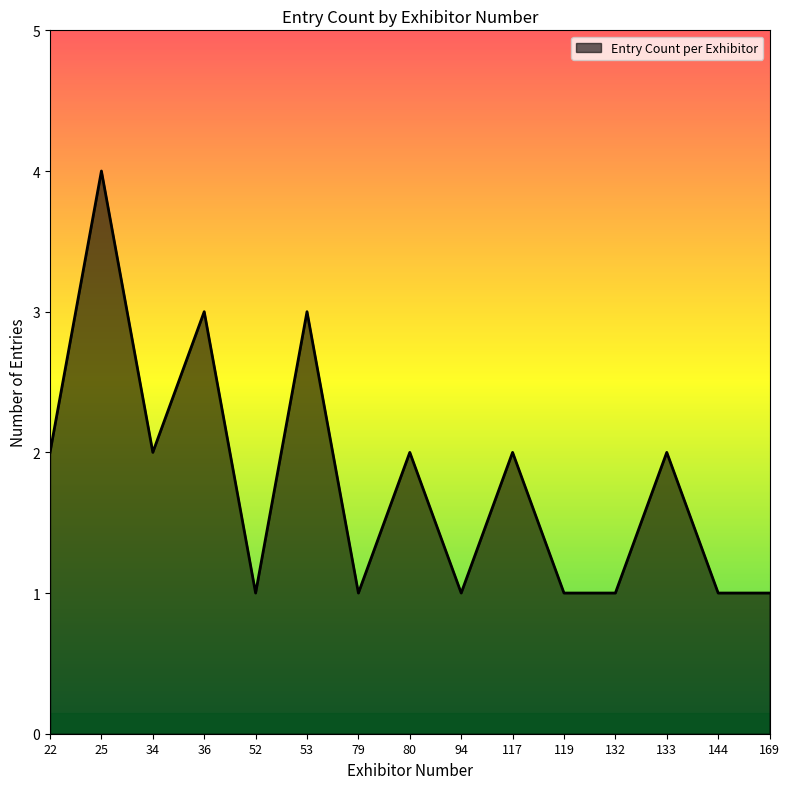

What is the maximum value shown in the chart?

4